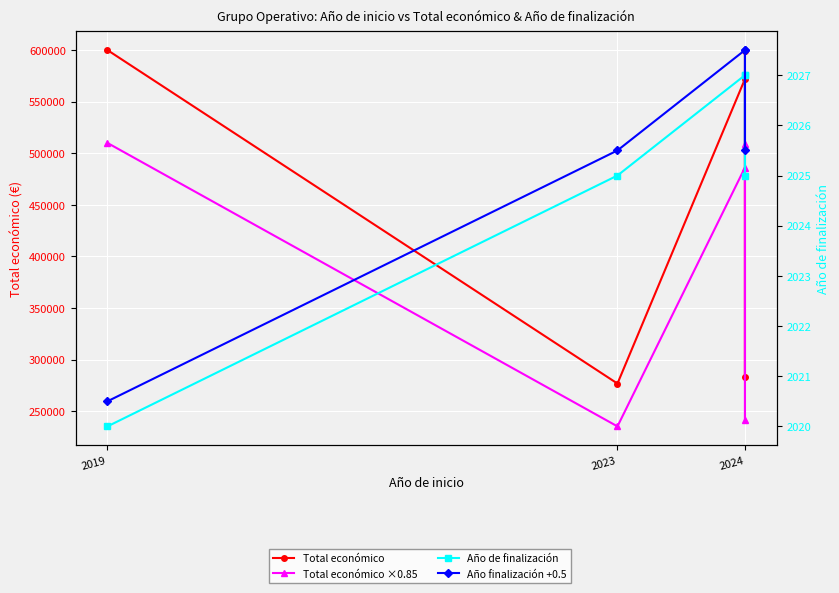

True or false: Total económico and Total económico ×0.85 intersect in this chart.

False